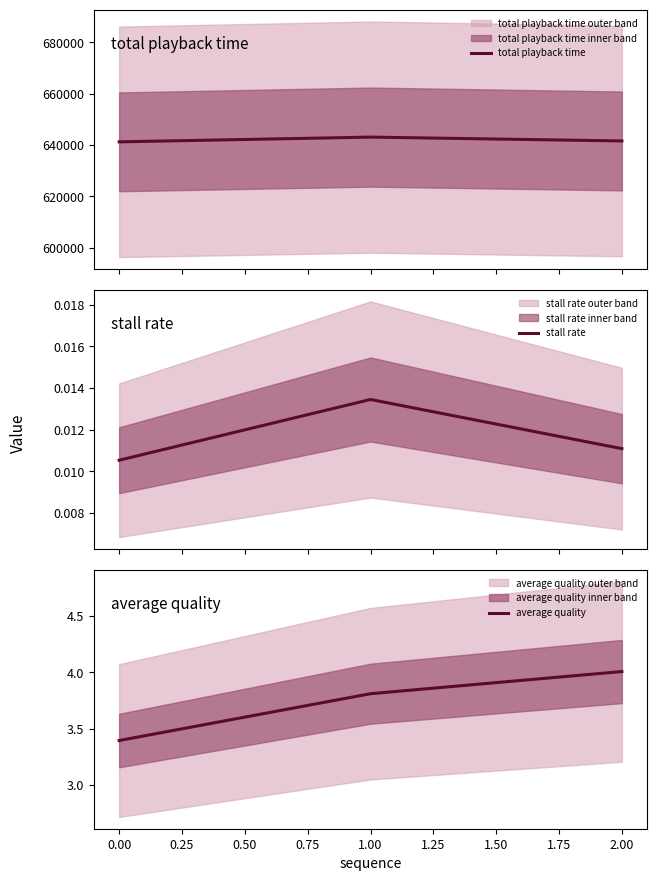

How many stall rate values are between 0 and 1?

3